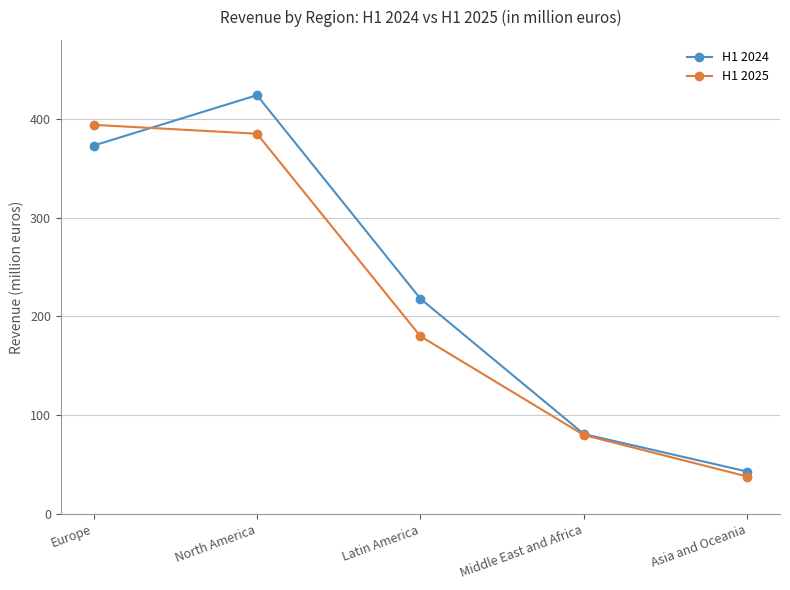

Reading left to right, transcribe all the data shown in this chart.

H1 2024: Europe=373	North America=424	Latin America=218	Middle East and Africa=81	Asia and Oceania=43
H1 2025: Europe=394	North America=385	Latin America=180	Middle East and Africa=80	Asia and Oceania=38